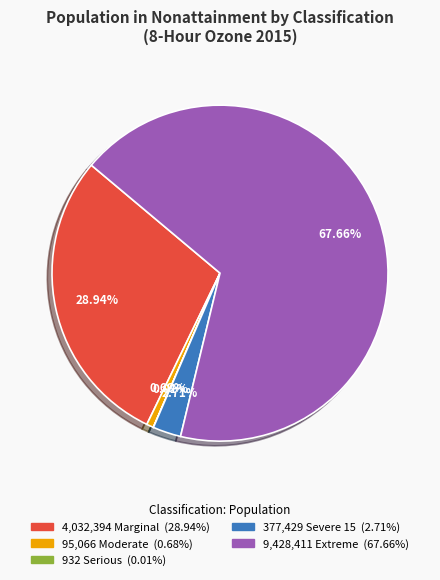

To the nearest percent, what is the difference between the largest and smallest slice percentages?

68%